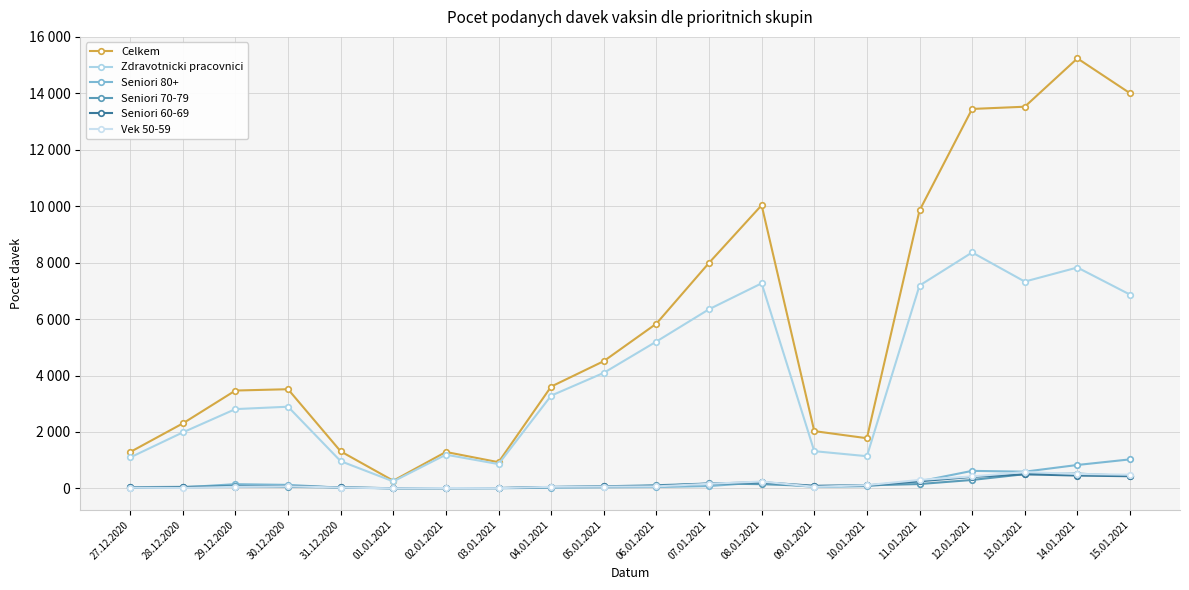

Is the value of Vek 50-59 at 10.01.2021 greater than the value of Zdravotnicki pracovnici at 04.01.2021?

No